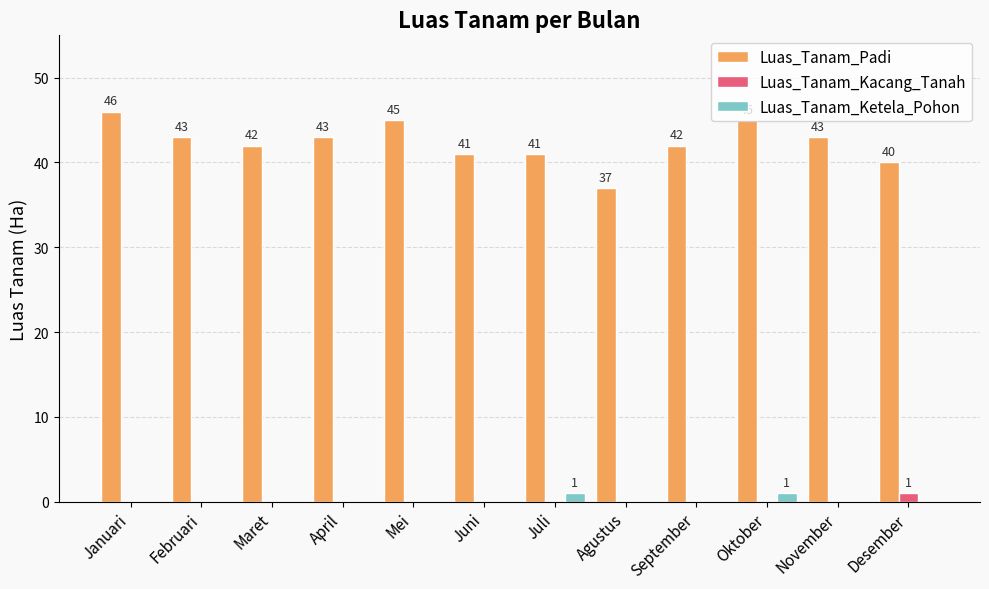

Is the value of Luas_Tanam_Kacang_Tanah at Desember greater than the value of Luas_Tanam_Ketela_Pohon at September?

Yes